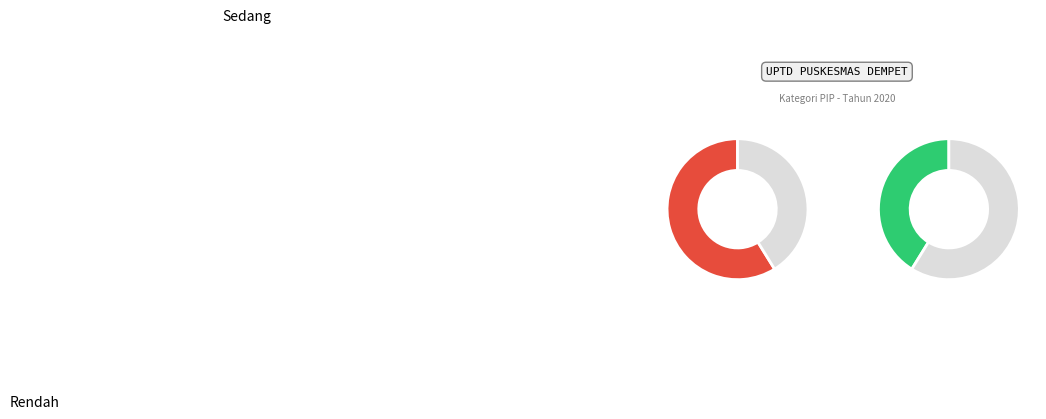

Rank the categories by value from lowest to highest.

Sedang, Rendah